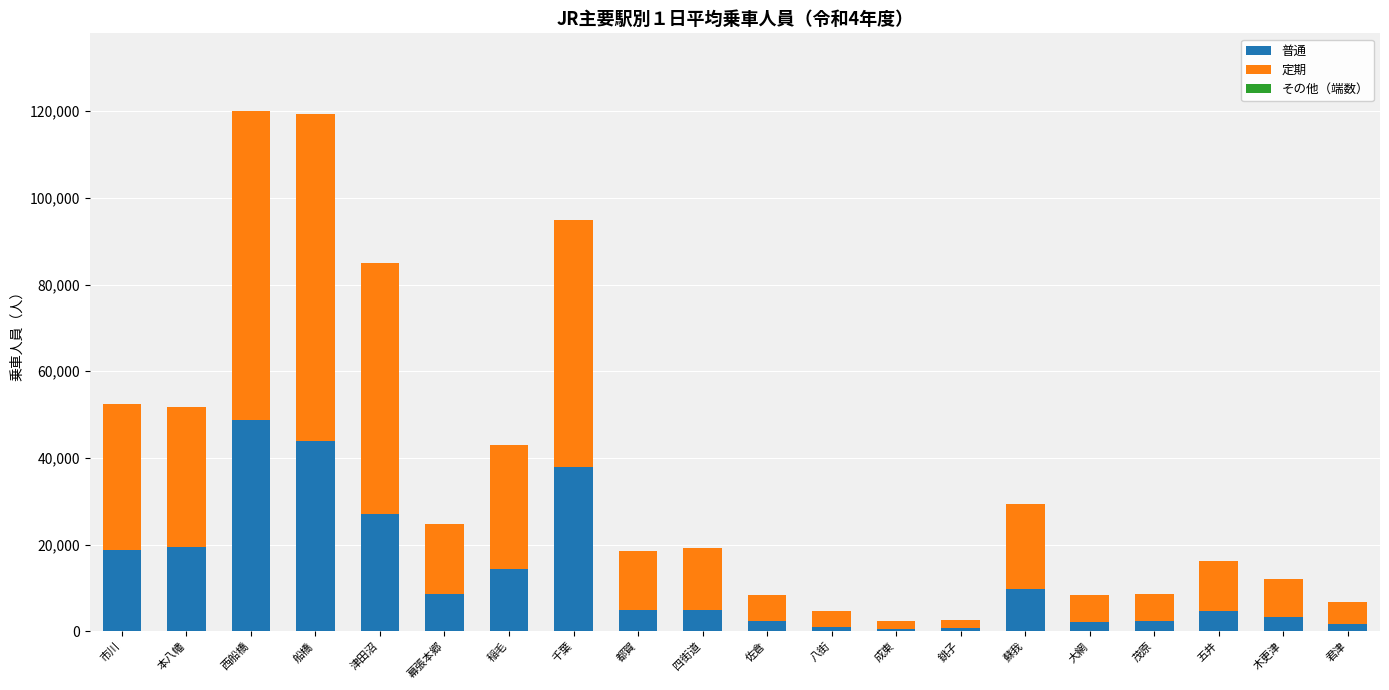

What is the total value across all series at 千葉?

94864